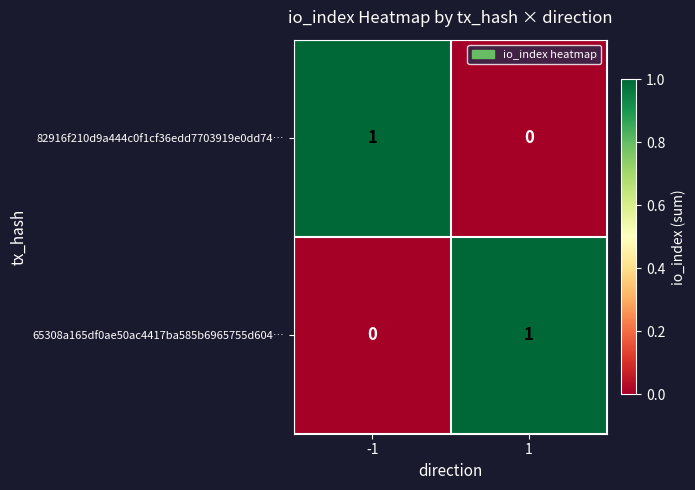

Is the value of 65308a165df0ae50ac4417ba585b6965755d604… at -1 greater than the value of 82916f210d9a444c0f1cf36edd7703919e0dd74… at -1?

No